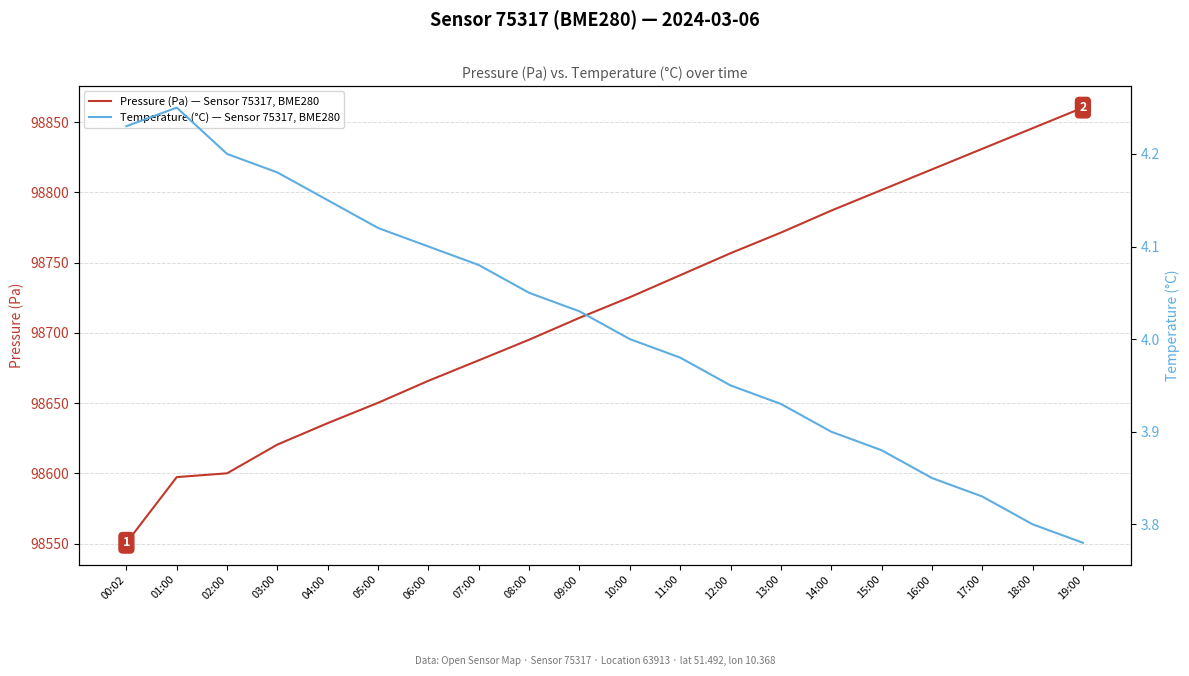

True or false: Pressure (Pa) — Sensor 75317, BME280 and Temperature (°C) — Sensor 75317, BME280 intersect in this chart.

False